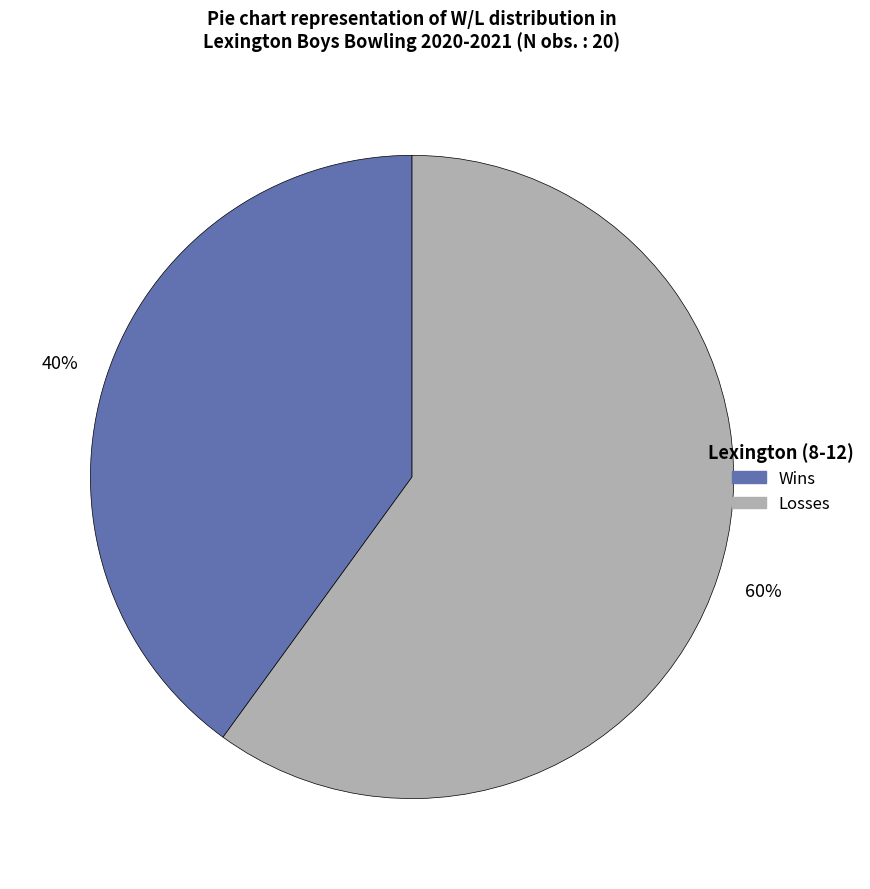

Is it true that Losses is 60% of the pie?

True